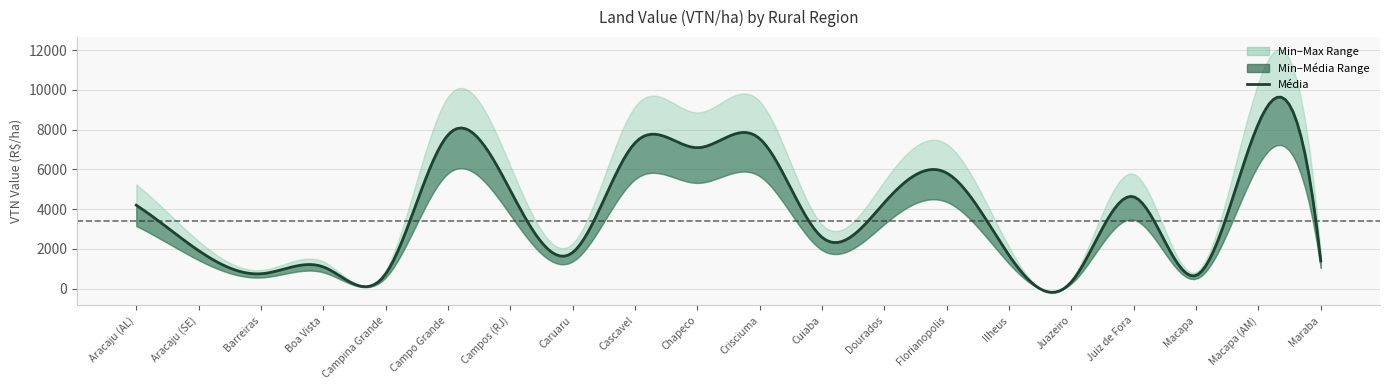

Which has a higher value, 9 or 7?

9